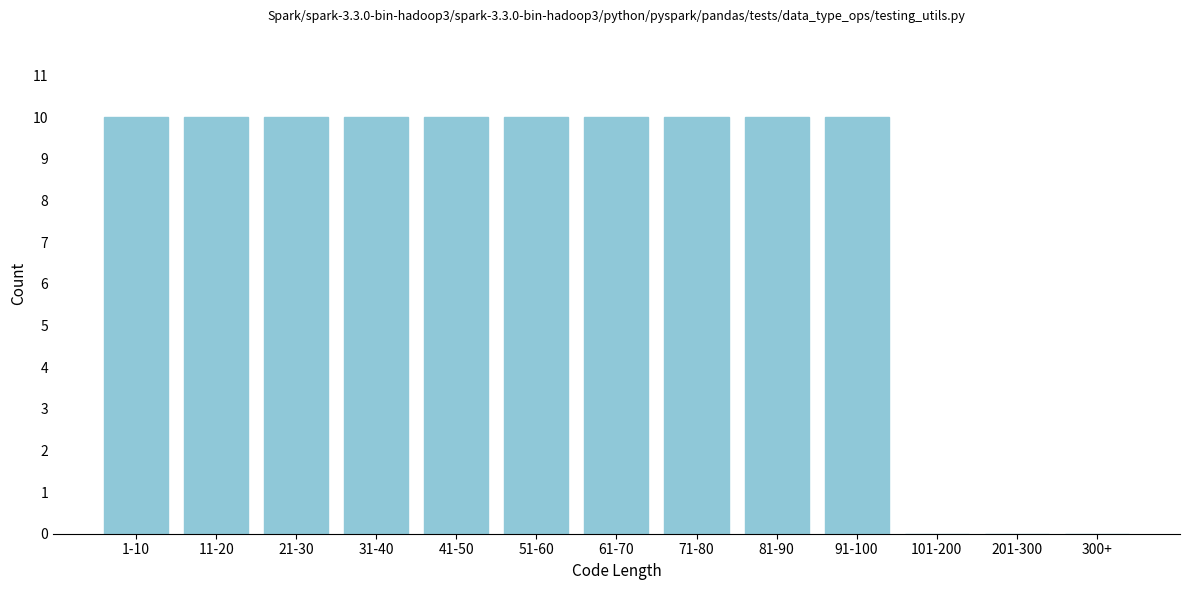

Reading left to right, list all the values displayed in this chart.

1-10=10	11-20=10	21-30=10	31-40=10	41-50=10	51-60=10	61-70=10	71-80=10	81-90=10	91-100=10	101-200=0	201-300=0	300+=0